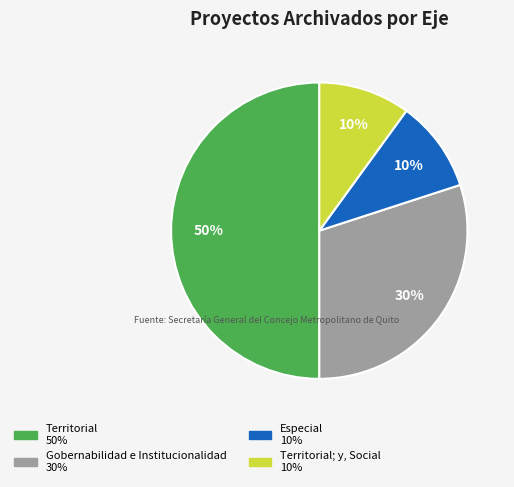

To the nearest percent, what is the difference between the largest and smallest slice percentages?

40%